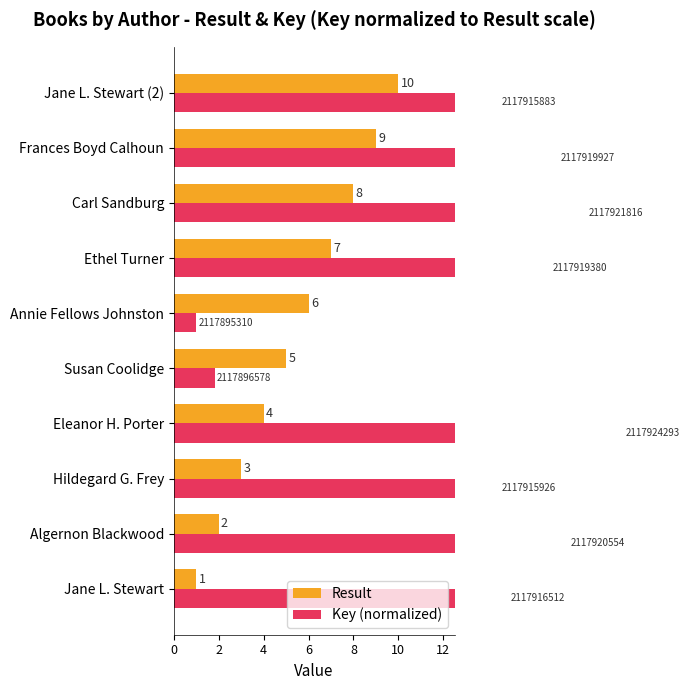

Which series has the largest range (max minus min)?

Key (normalized)